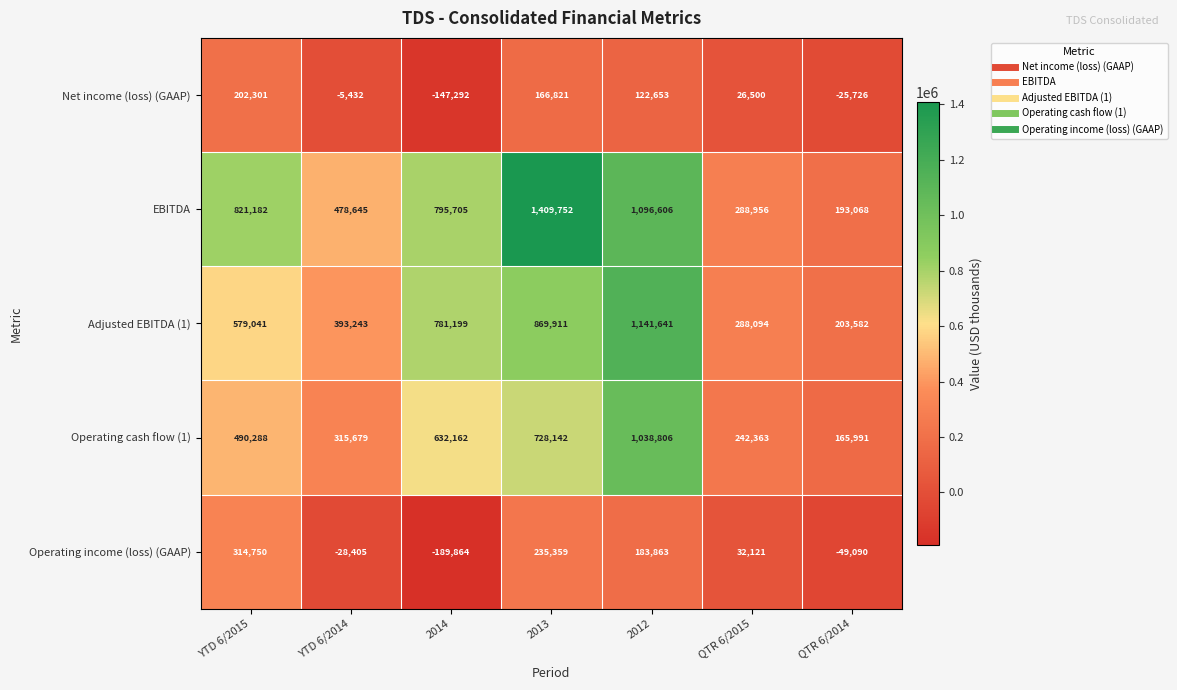

Rank the series at 2014 from highest to lowest value.

EBITDA, Adjusted EBITDA (1), Operating cash flow (1), Net income (loss) (GAAP), Operating income (loss) (GAAP)